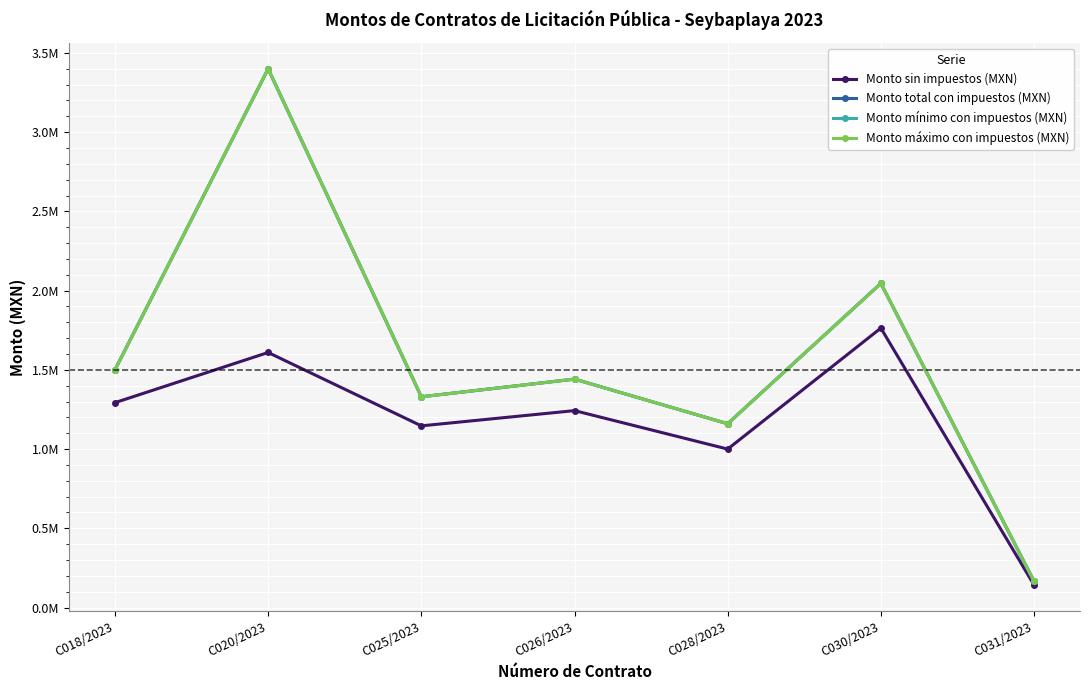

Does the chart have visible grid lines?

Yes